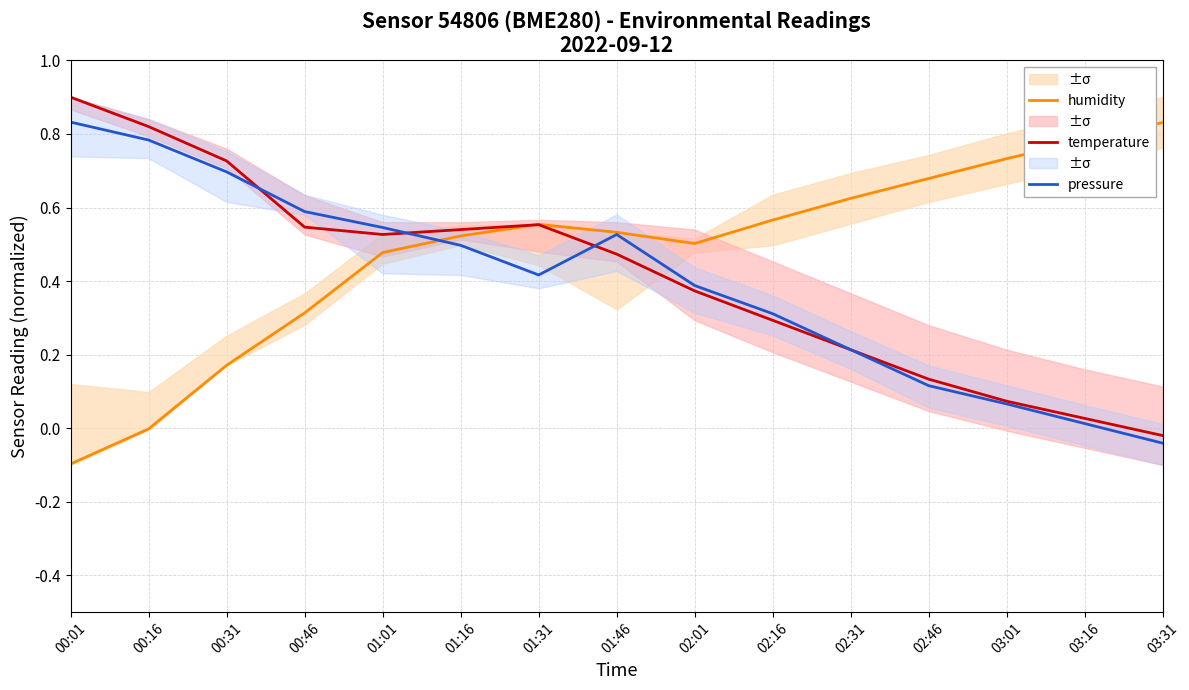

Reading left to right, transcribe all the data shown in this chart.

humidity: -0.1	-0.0	0.2	0.3	0.5	0.5	0.6	0.5	0.5	0.6	0.6	0.7	0.7	0.8	0.8
temperature: 0.9	0.8	0.7	0.5	0.5	0.5	0.6	0.5	0.4	0.3	0.2	0.1	0.1	0.0	-0.0
pressure: 0.8	0.8	0.7	0.6	0.5	0.5	0.4	0.5	0.4	0.3	0.2	0.1	0.1	0.0	-0.0